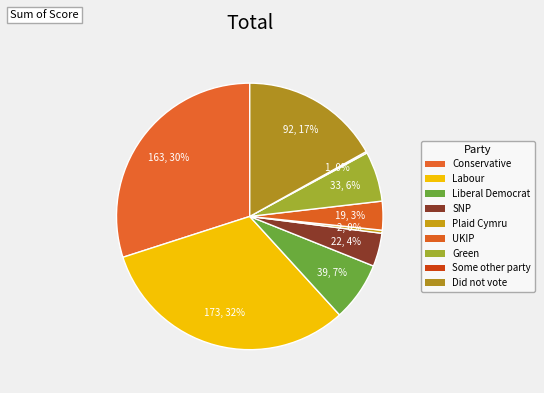

Which has a higher value, SNP or Conservative?

Conservative